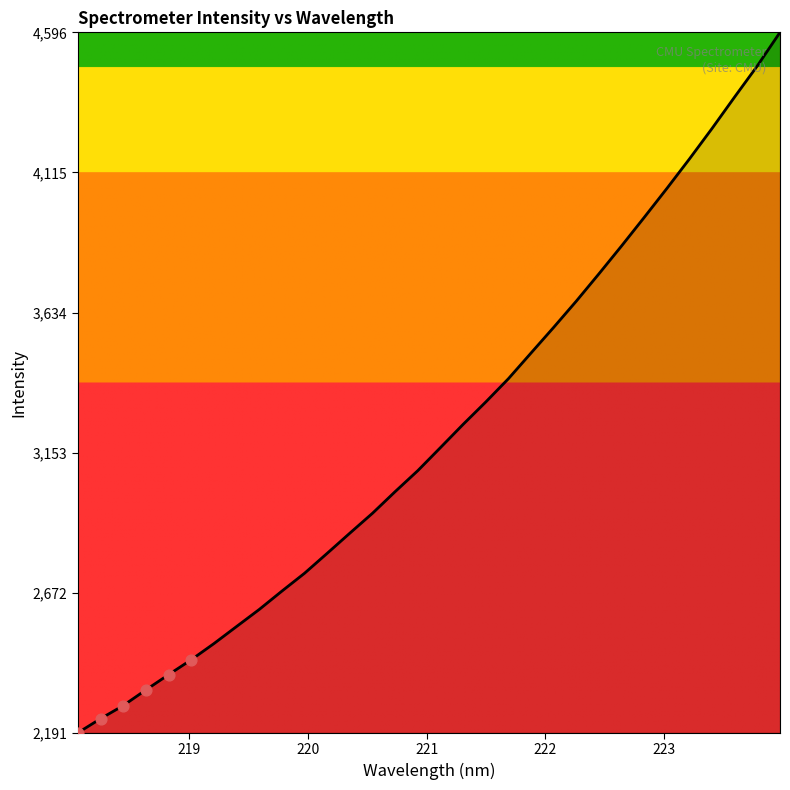

What is the minimum value shown in the chart?

2191.3